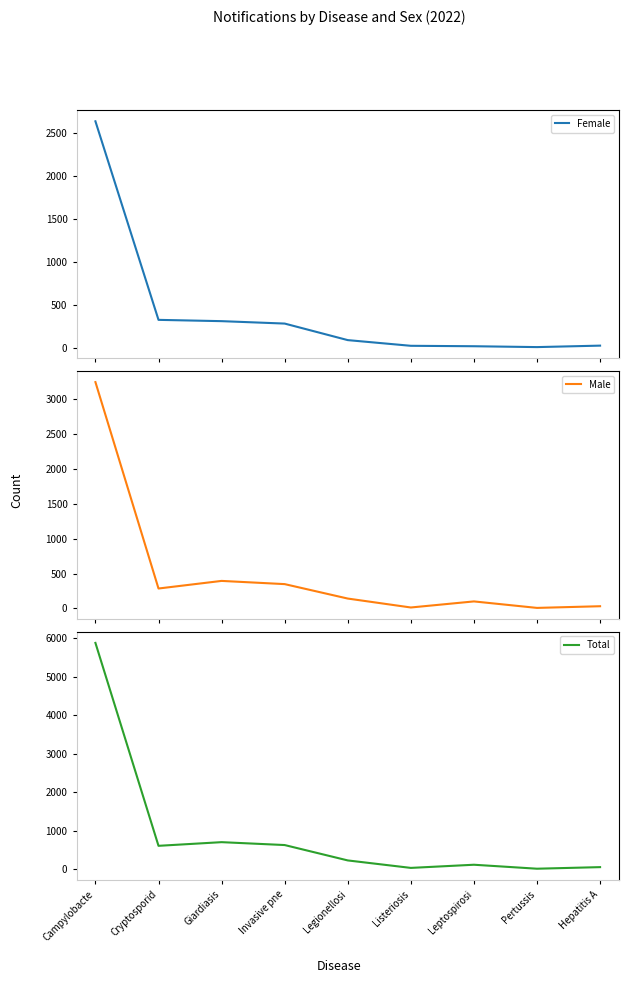

What is the difference between the maximum and minimum values in the Total series?

5860